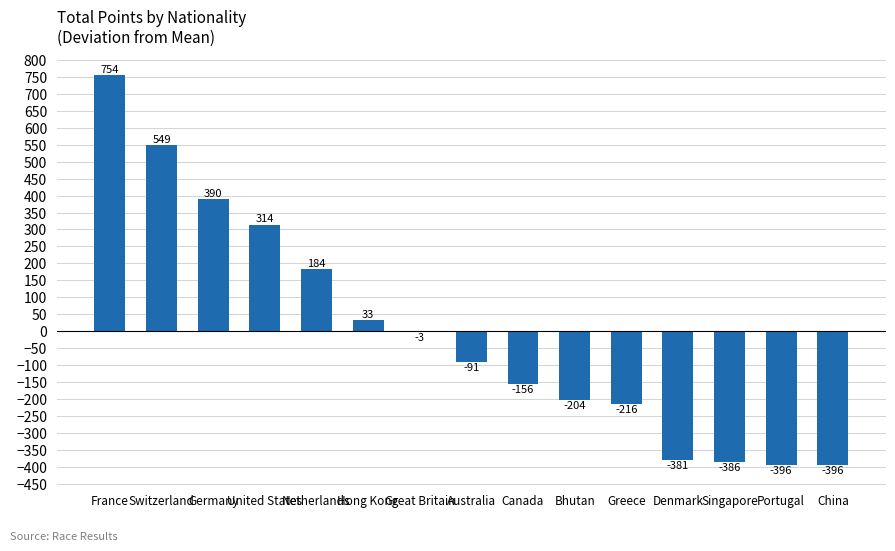

Which category has the highest value across all series?

France